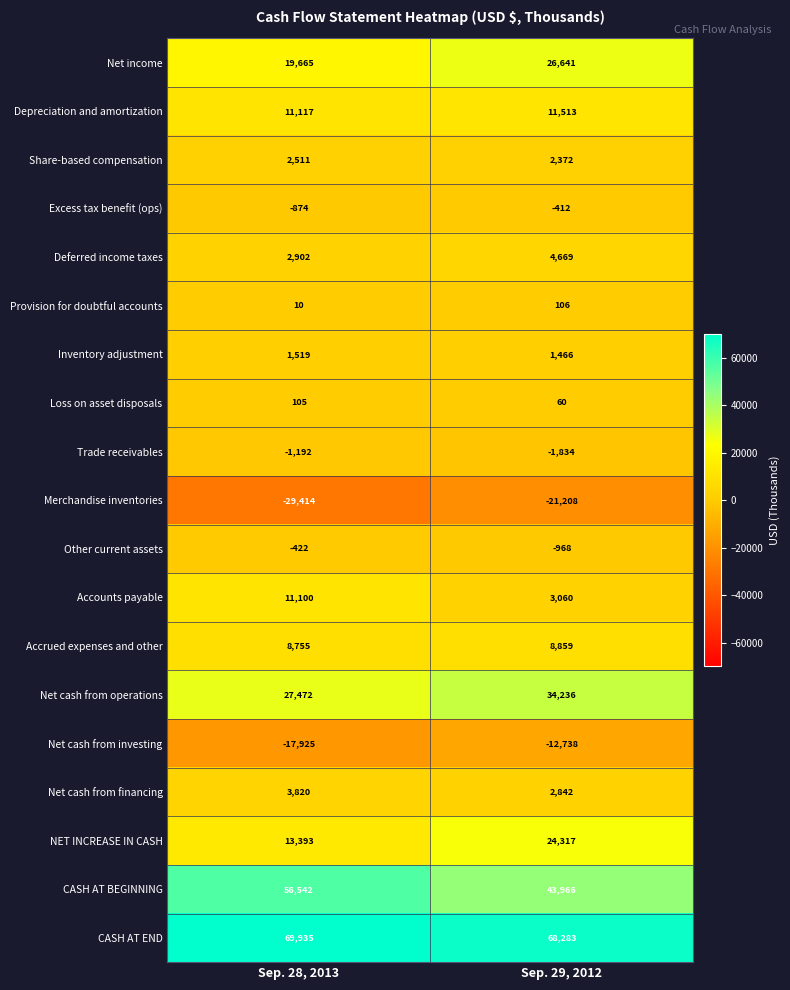

What is the minimum value for Accrued expenses and other?

8755